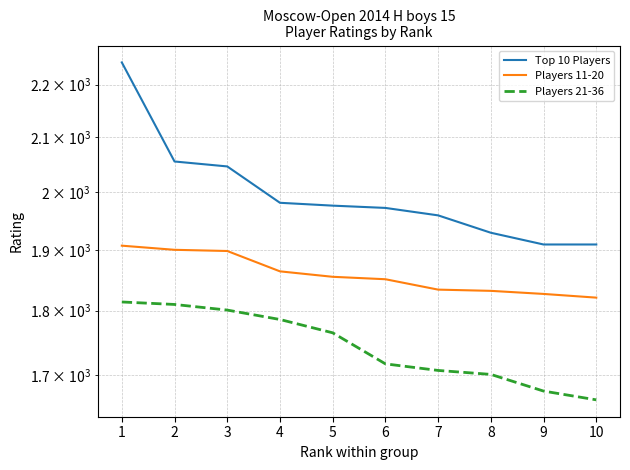

Which series has the largest total across all categories?

Top 10 Players